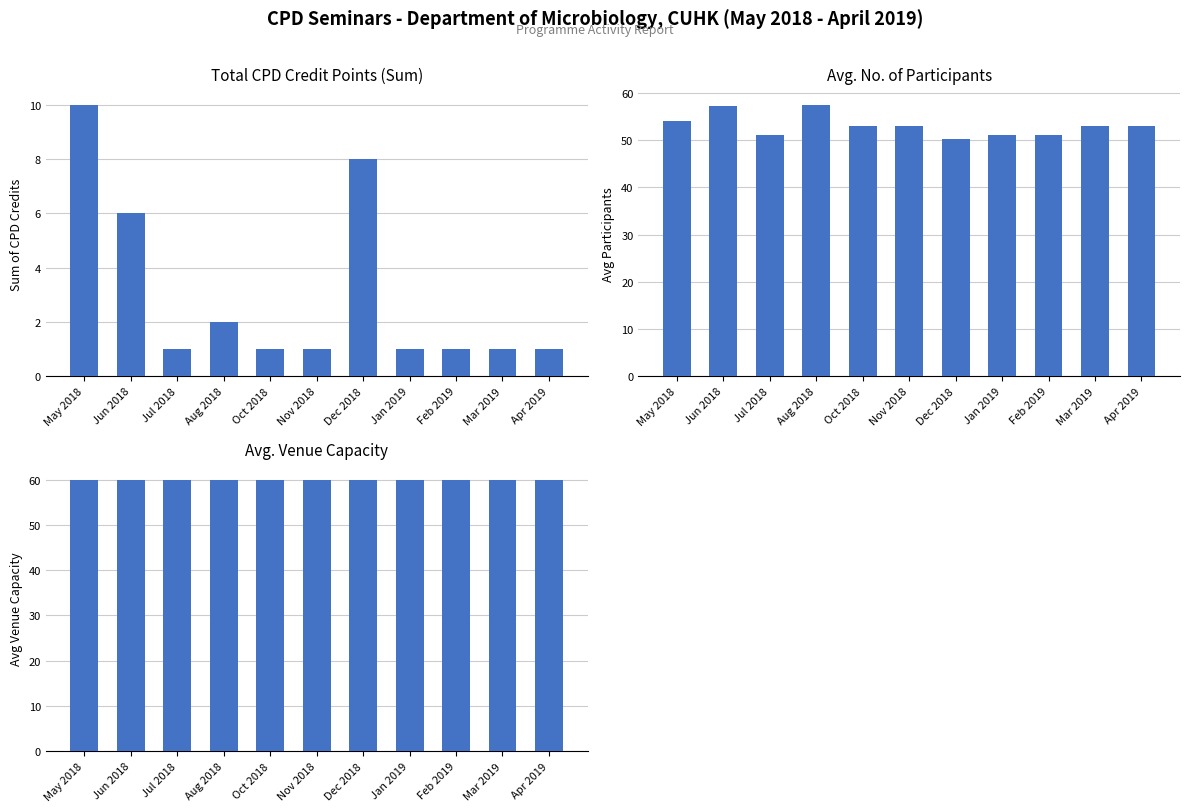

What is the label of the 7th bar from the right?

Oct 2018